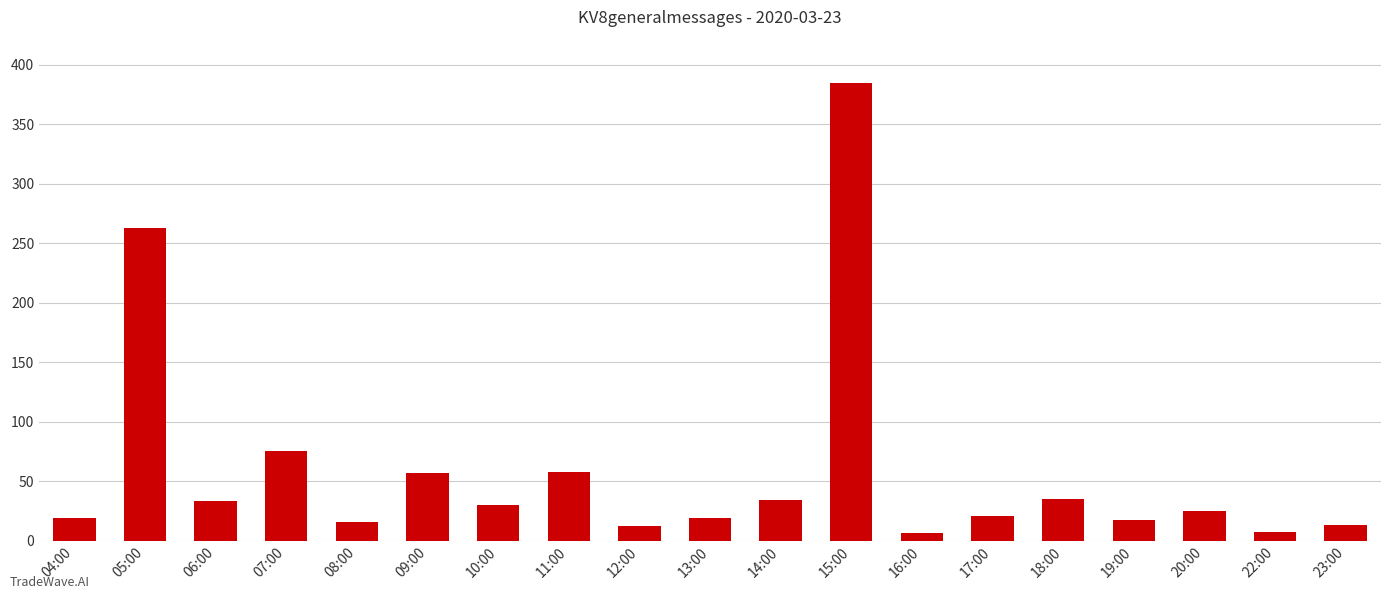

Between 15:00 and 22:00, which is larger?

15:00